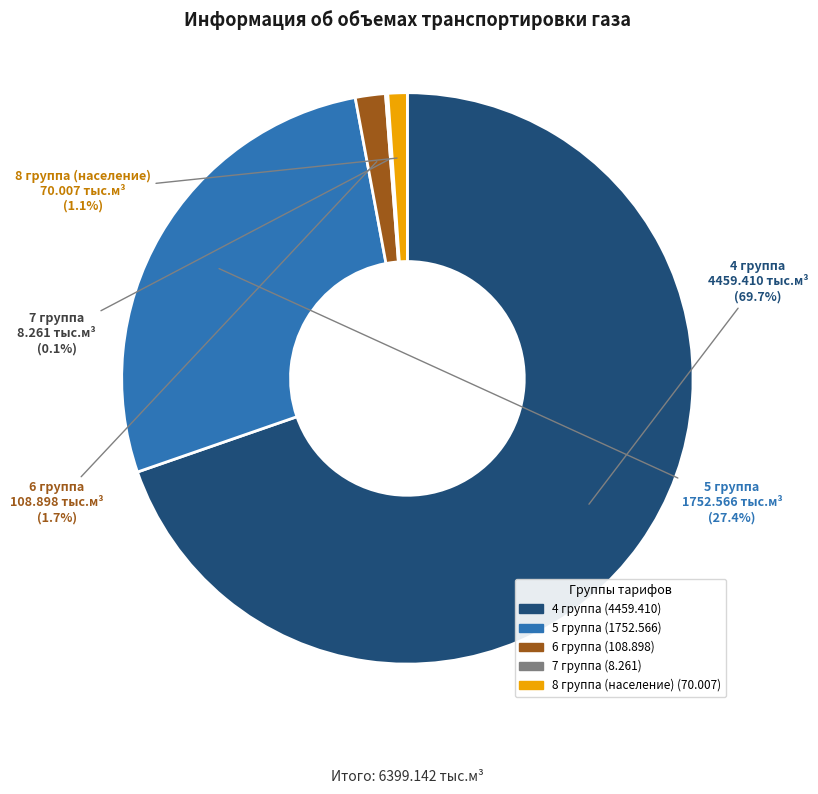

What is the total percentage of 8 группа (население) and 6 группа?

2.8%